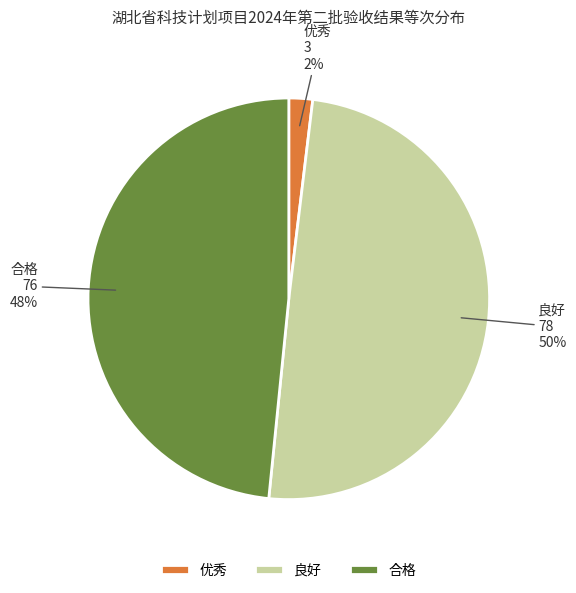

Which has a higher value, 良好 or 合格?

良好